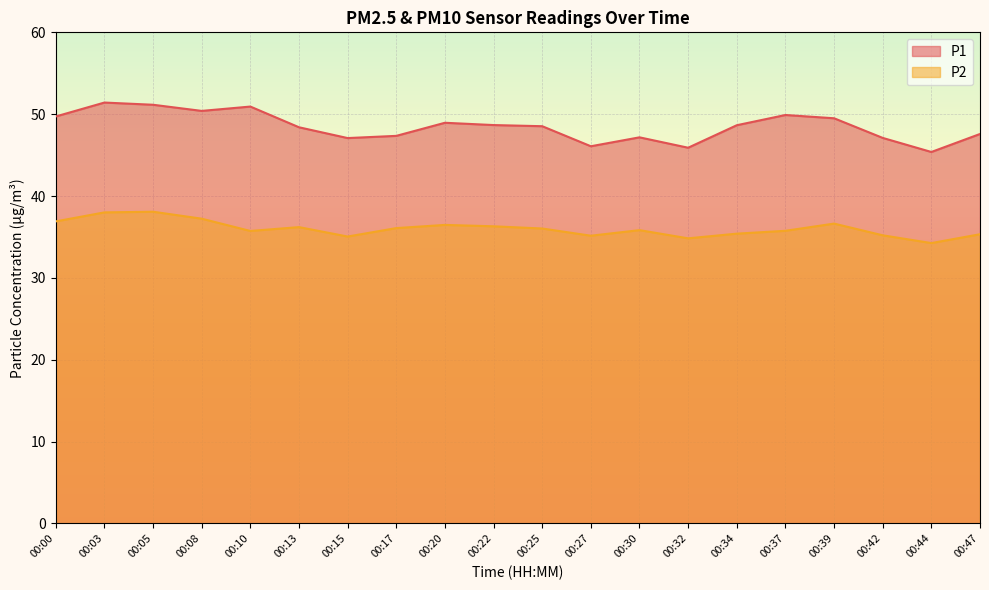

How many data points does each series have?

20